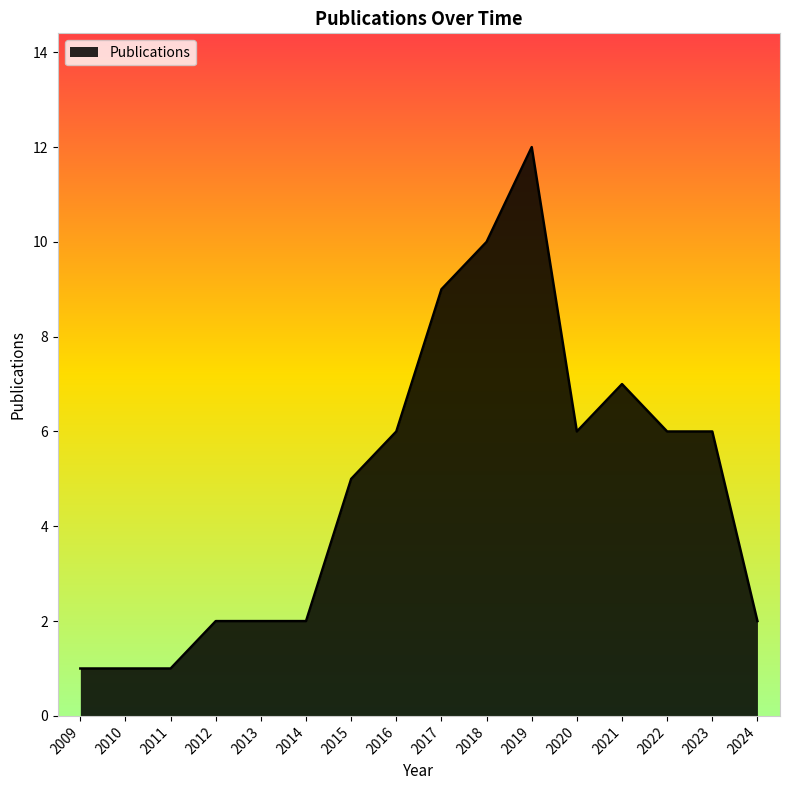

True or false: the data shows 14 at 2017.

False